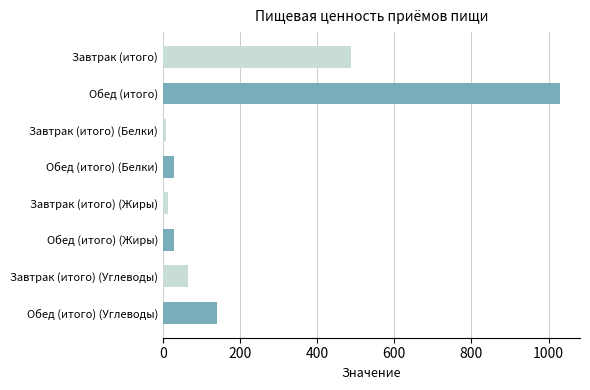

Where is the data nearest to the value 519?

Завтрак (итого)